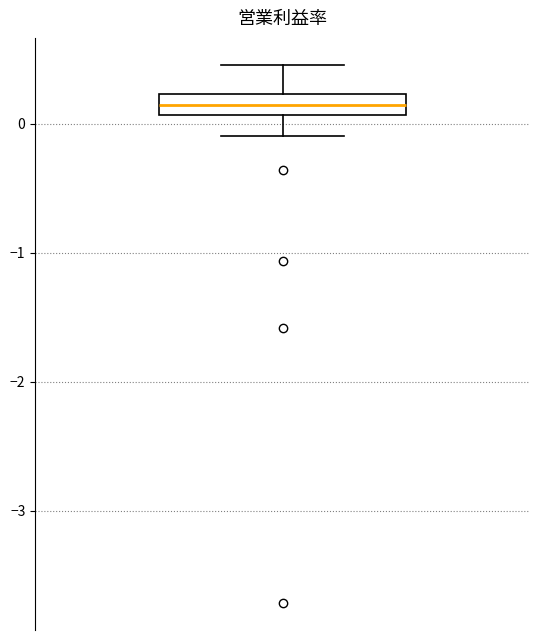

Where does the lower whisker of the box end on the y-axis? The values are not printed on the chart, so give them approximately, as read against the axis.

-0.1